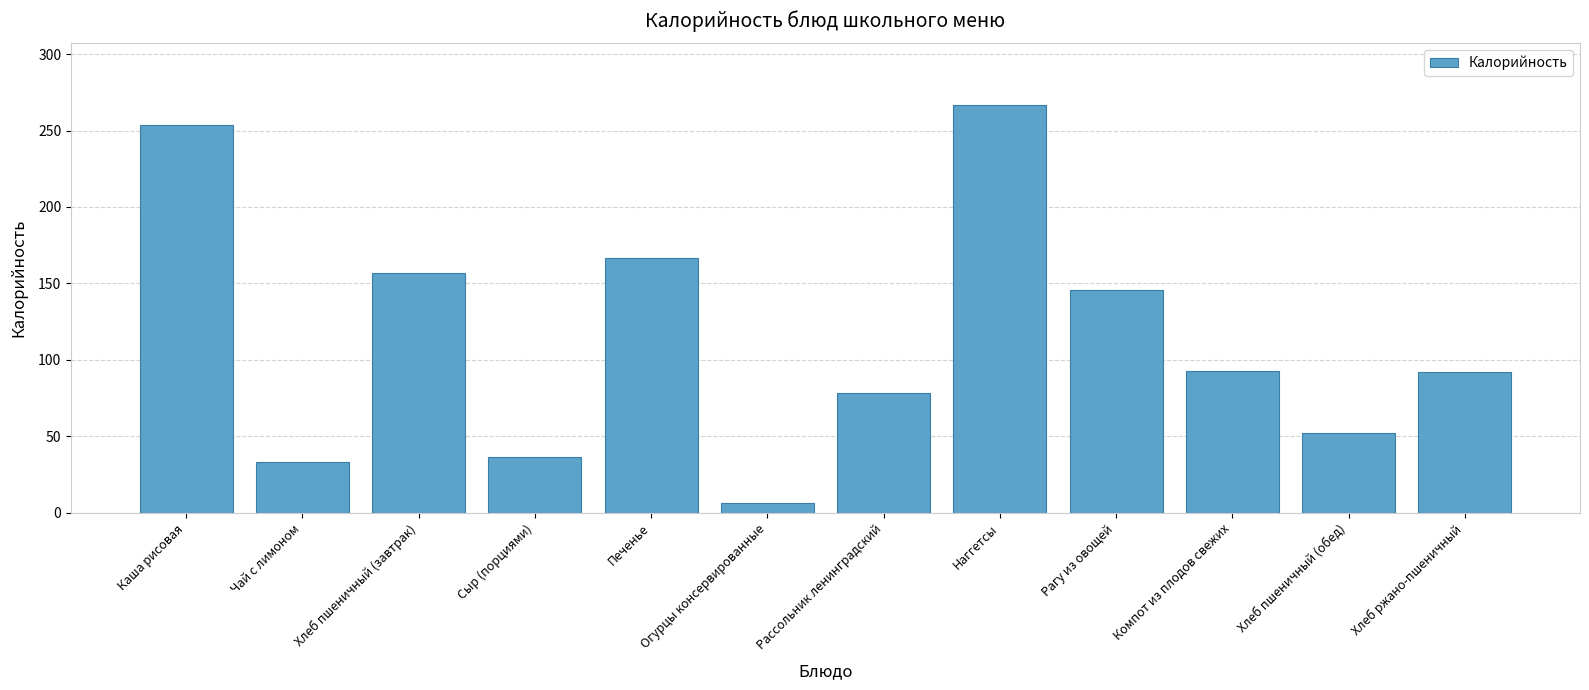

Read the value at Компот из плодов свежих.

92.5